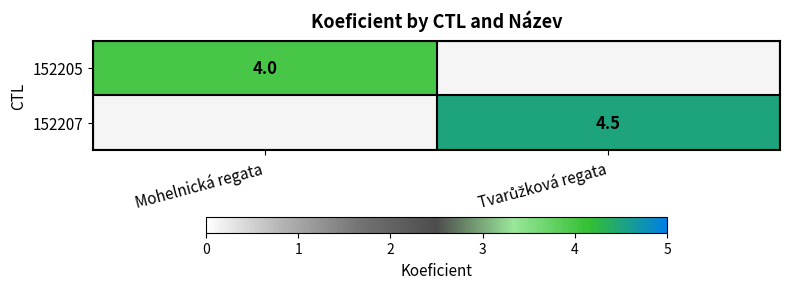

The value of 152205 at Mohelnická regata is 2.1. True or false?

False